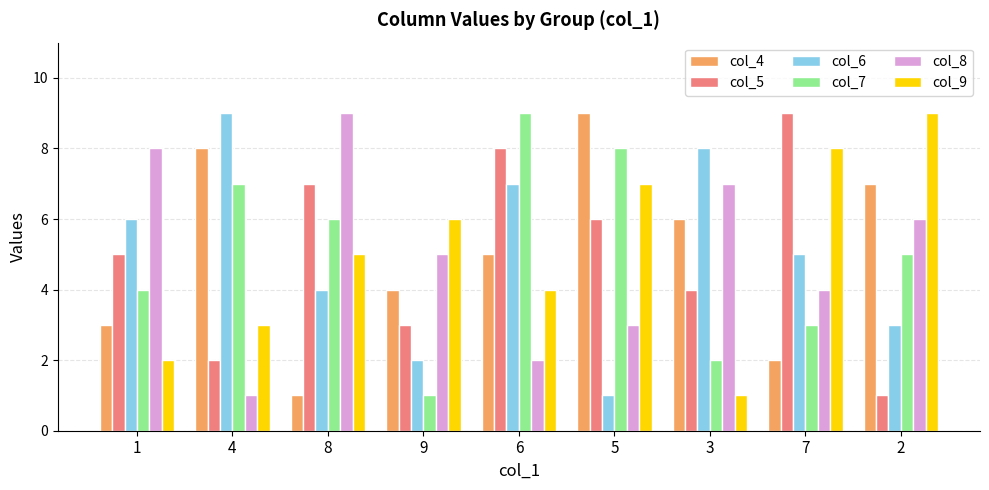

How many bars are there in each group?

6